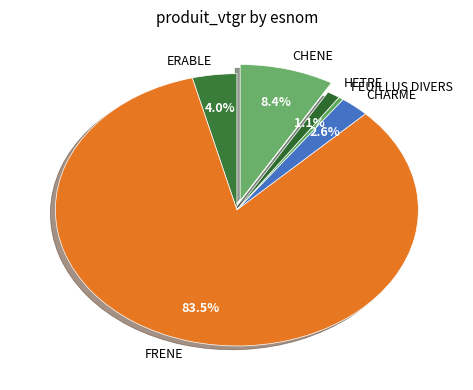

How many segments does this pie chart have?

6